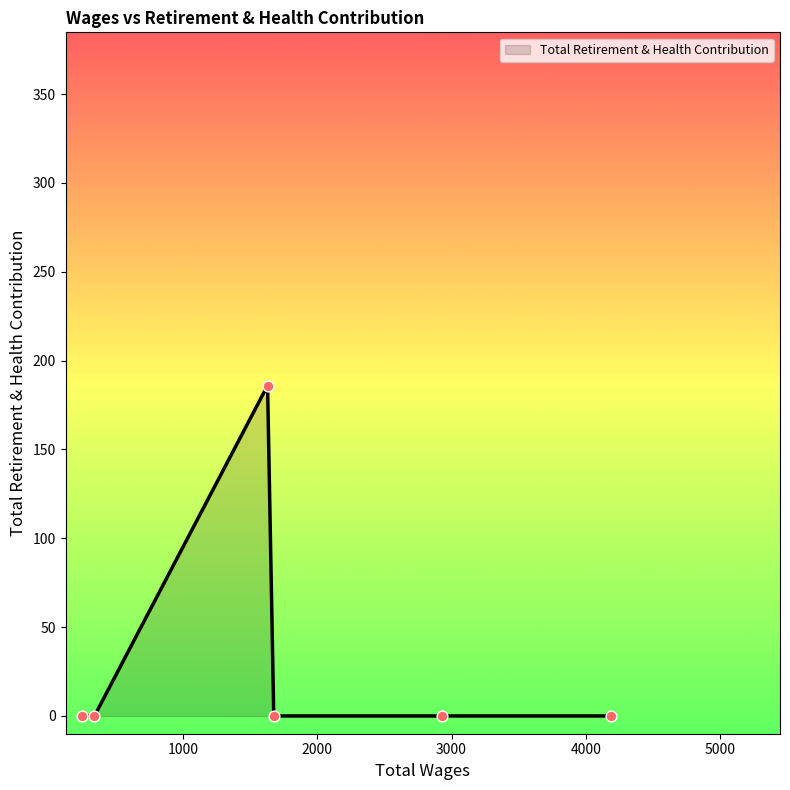

What is the sum of all values?

186